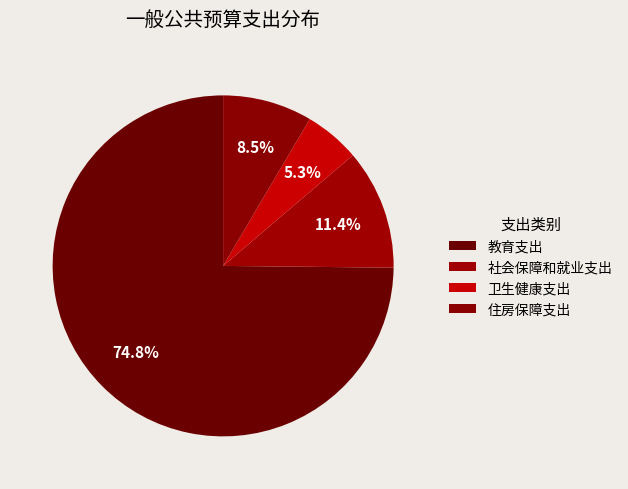

To the nearest percent, what is the difference between the largest and smallest slice percentages?

70%